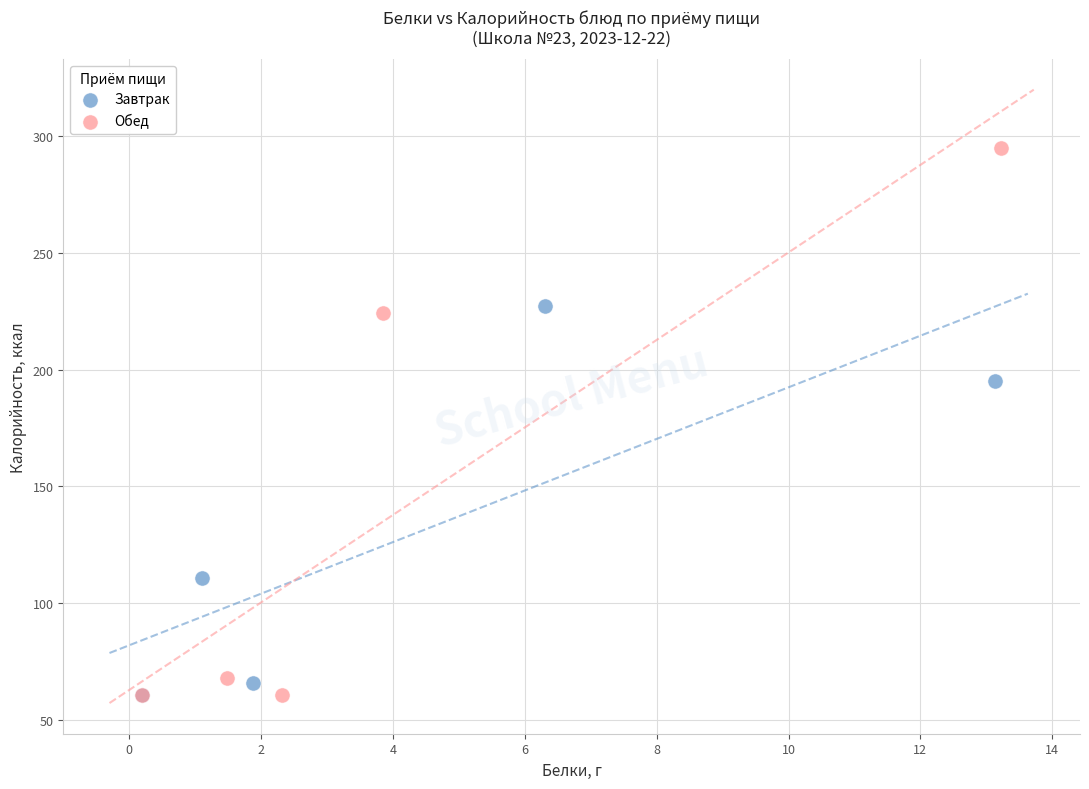

Which series contains the highest Y value?

Обед